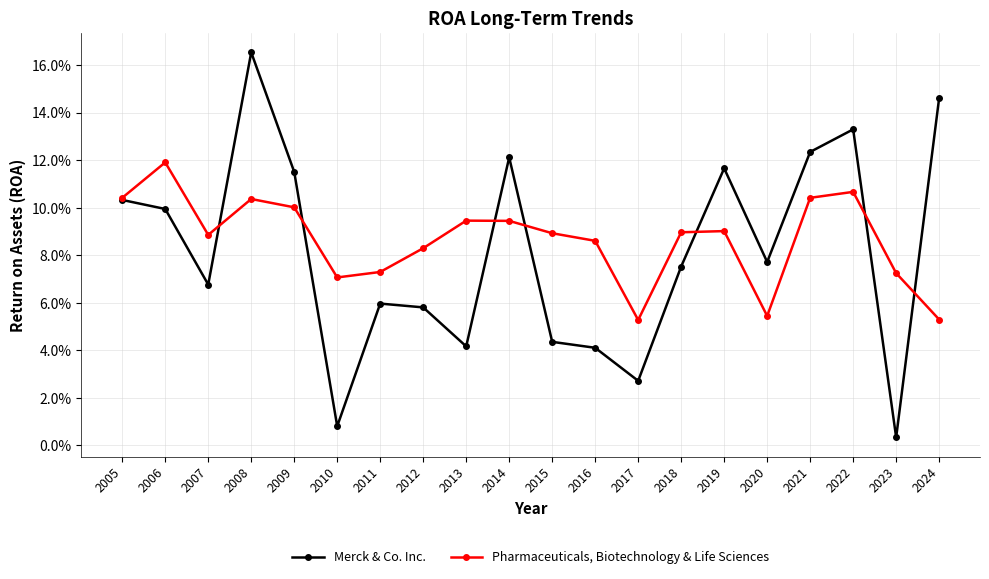

What is the sum of all Merck & Co. Inc. values?

1.6